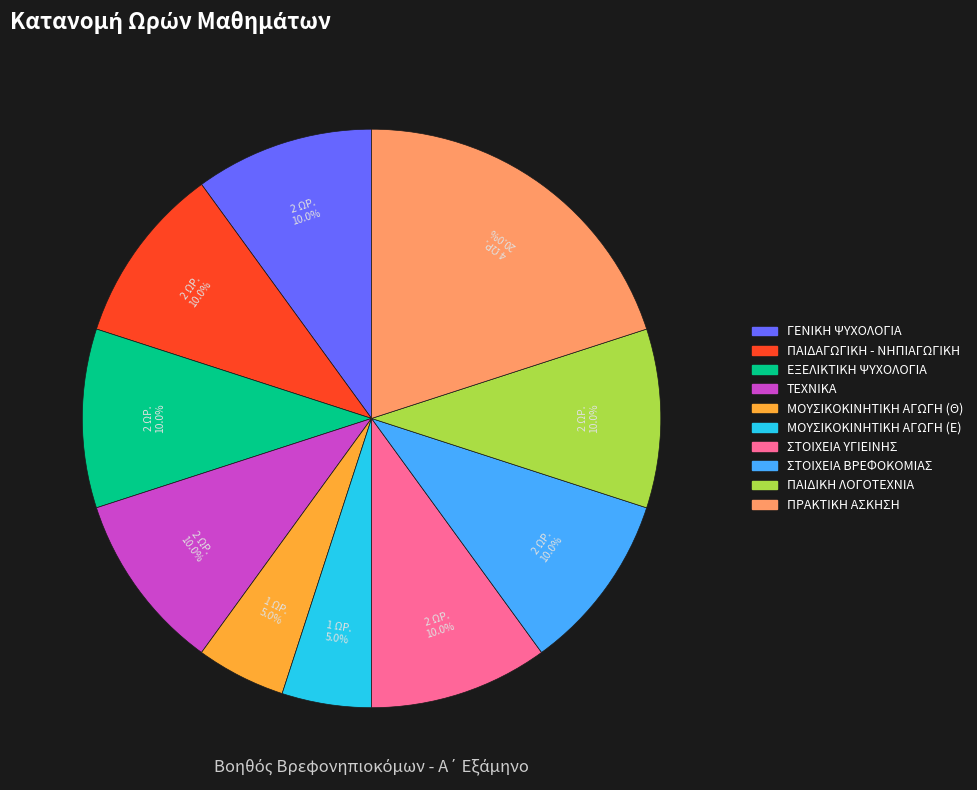

Does any single category account for the majority?

No